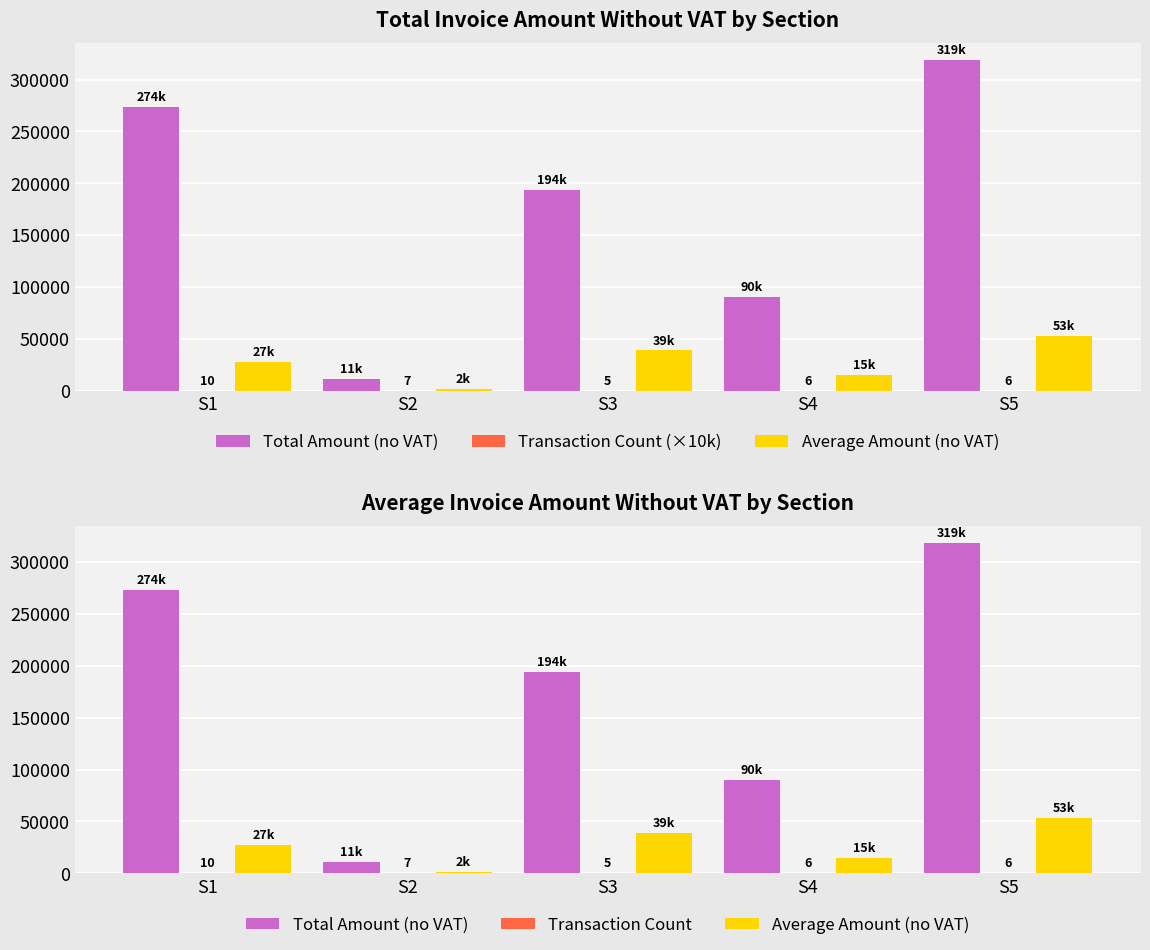

What is the value of the Average Amount (no VAT) bar at the 5th from the left?

53156.6